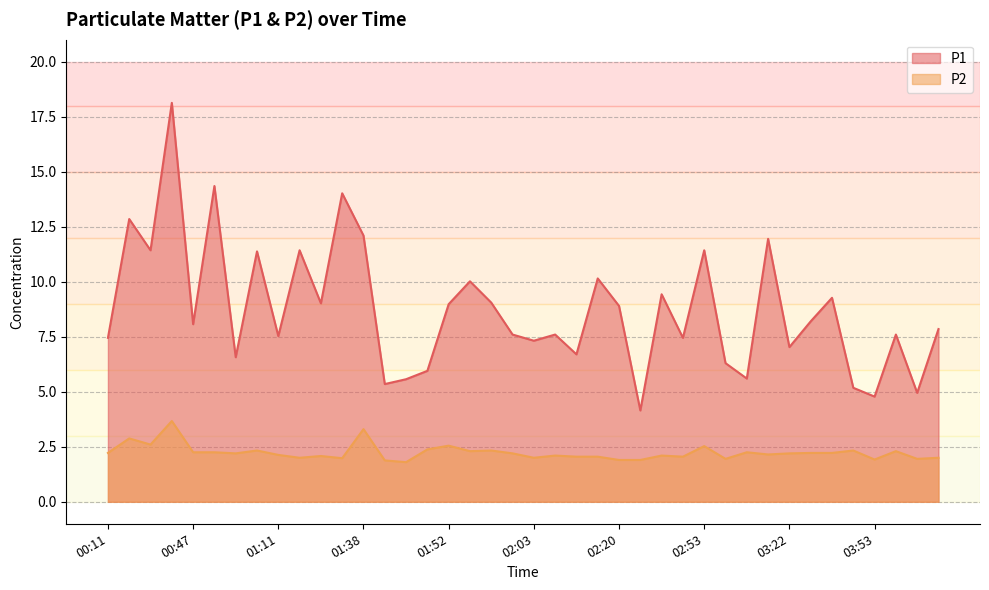

List the series in order of their overall mean, highest first.

P1, P2